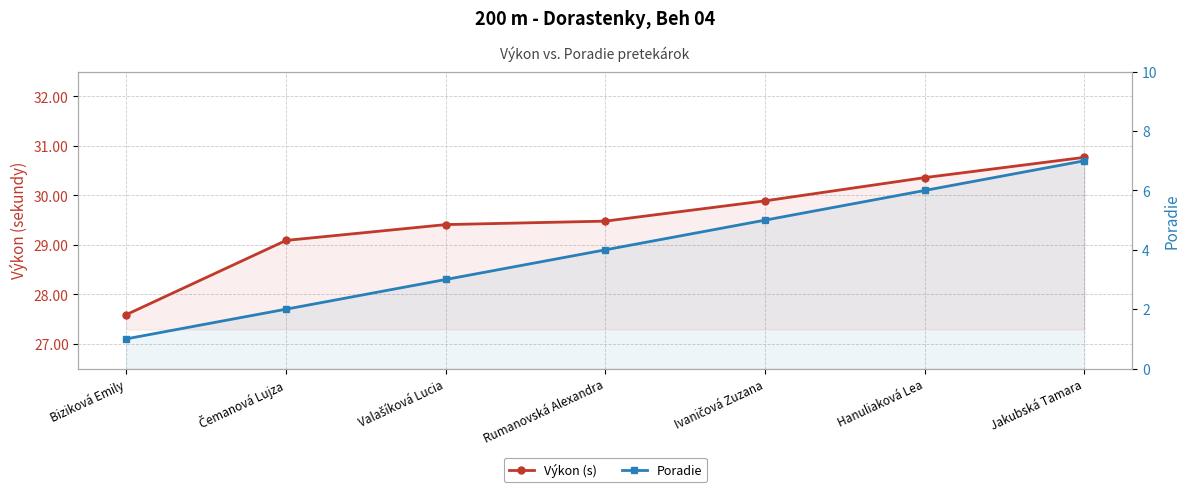

What position from the right is Valašíková Lucia?

5